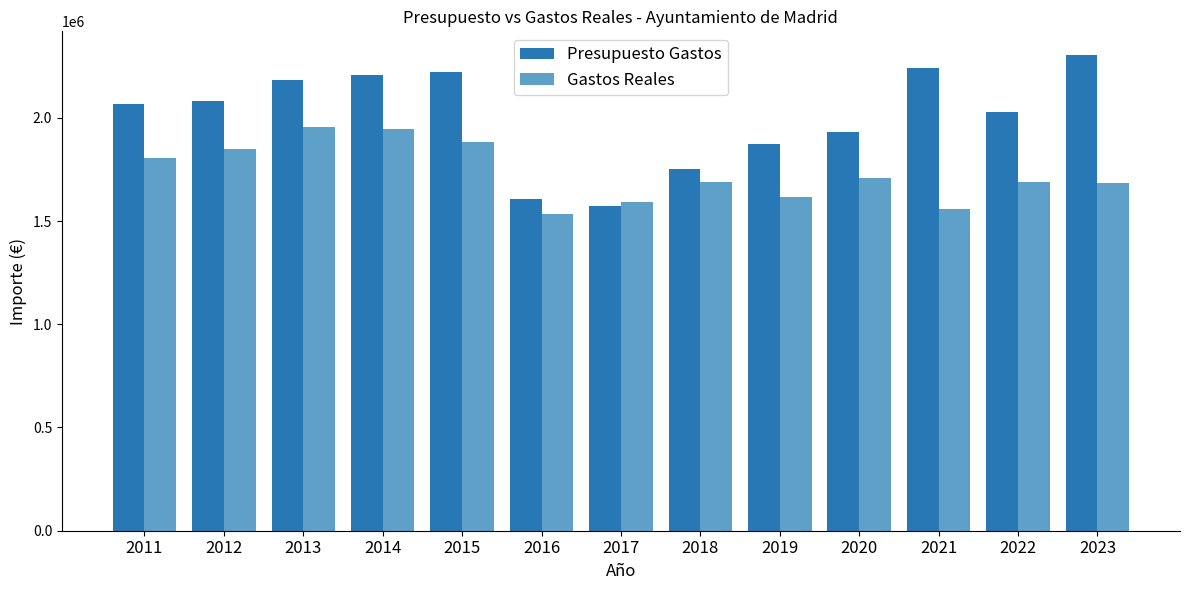

Is the value of Presupuesto Gastos at 2020 greater than the value of Gastos Reales at 2020?

Yes